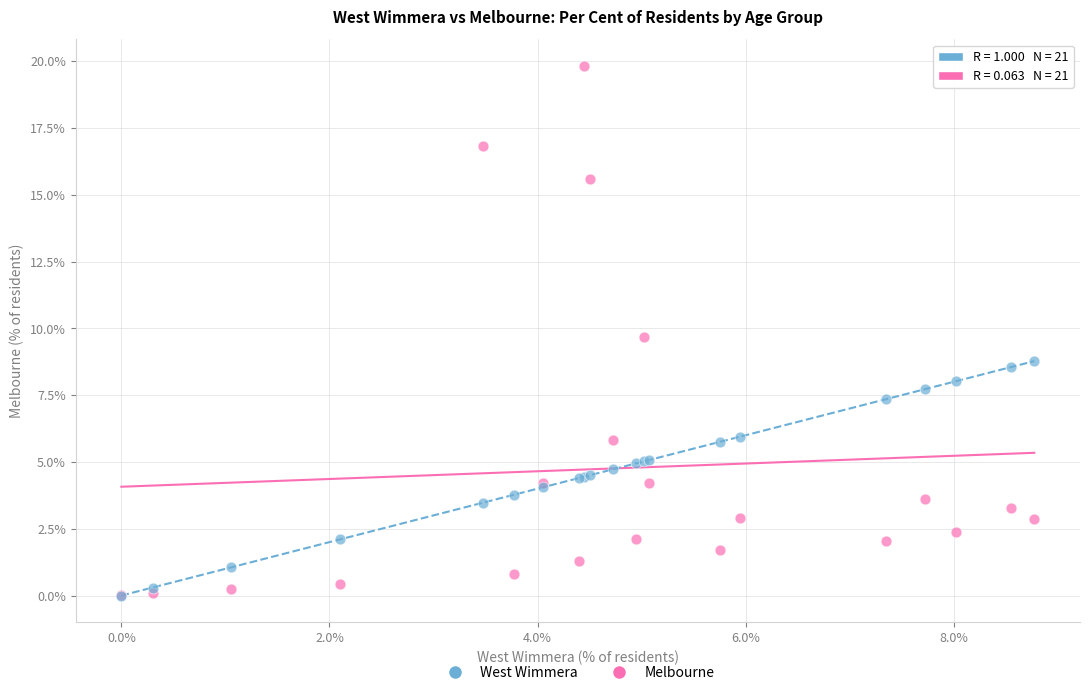

In the Melbourne series, what Y value is closest to 9?

9.7